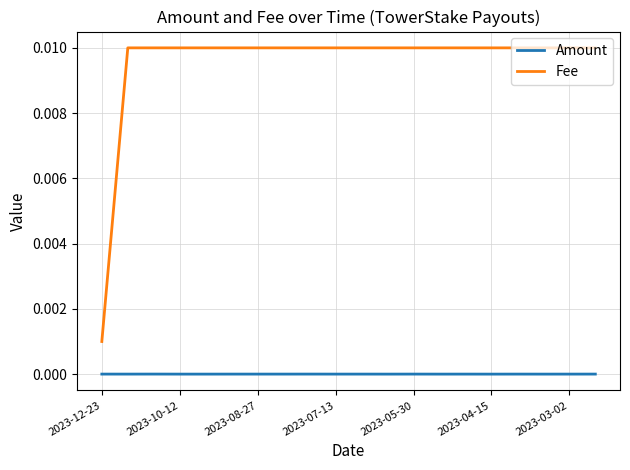

List the series in order of their peak value, lowest first.

Amount, Fee